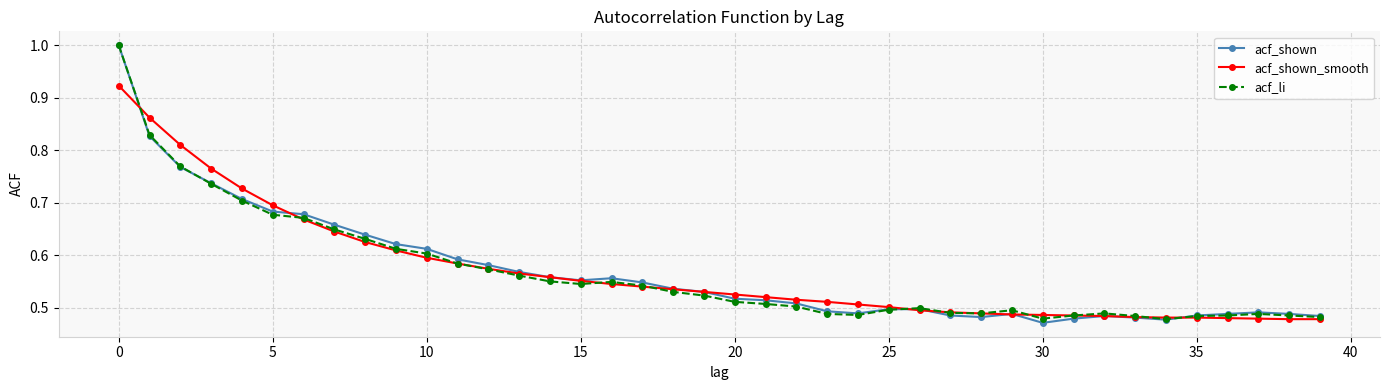

Which series has the largest range (max minus min)?

acf_shown